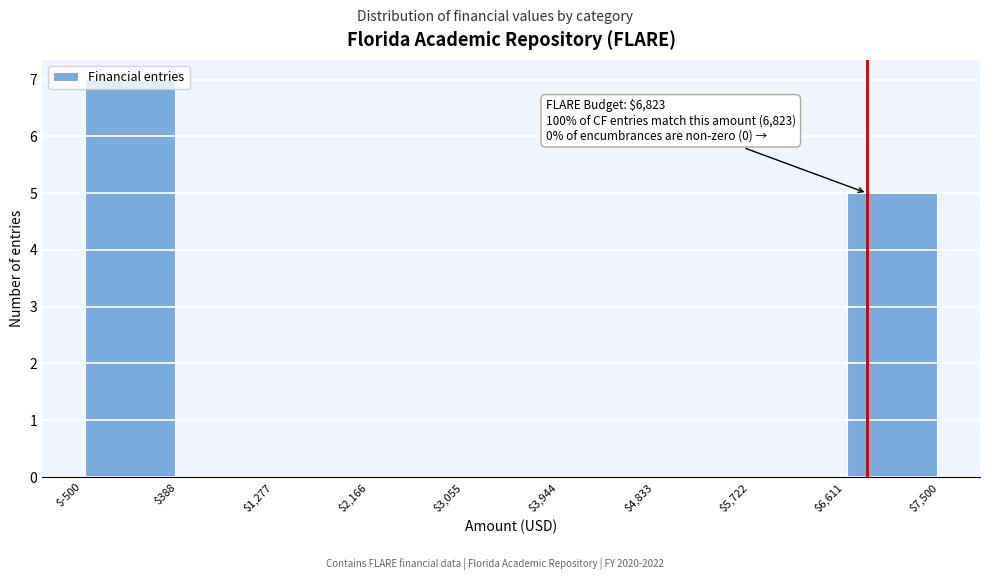

Which range on the x-axis has the tallest bar?

$-500 to $388